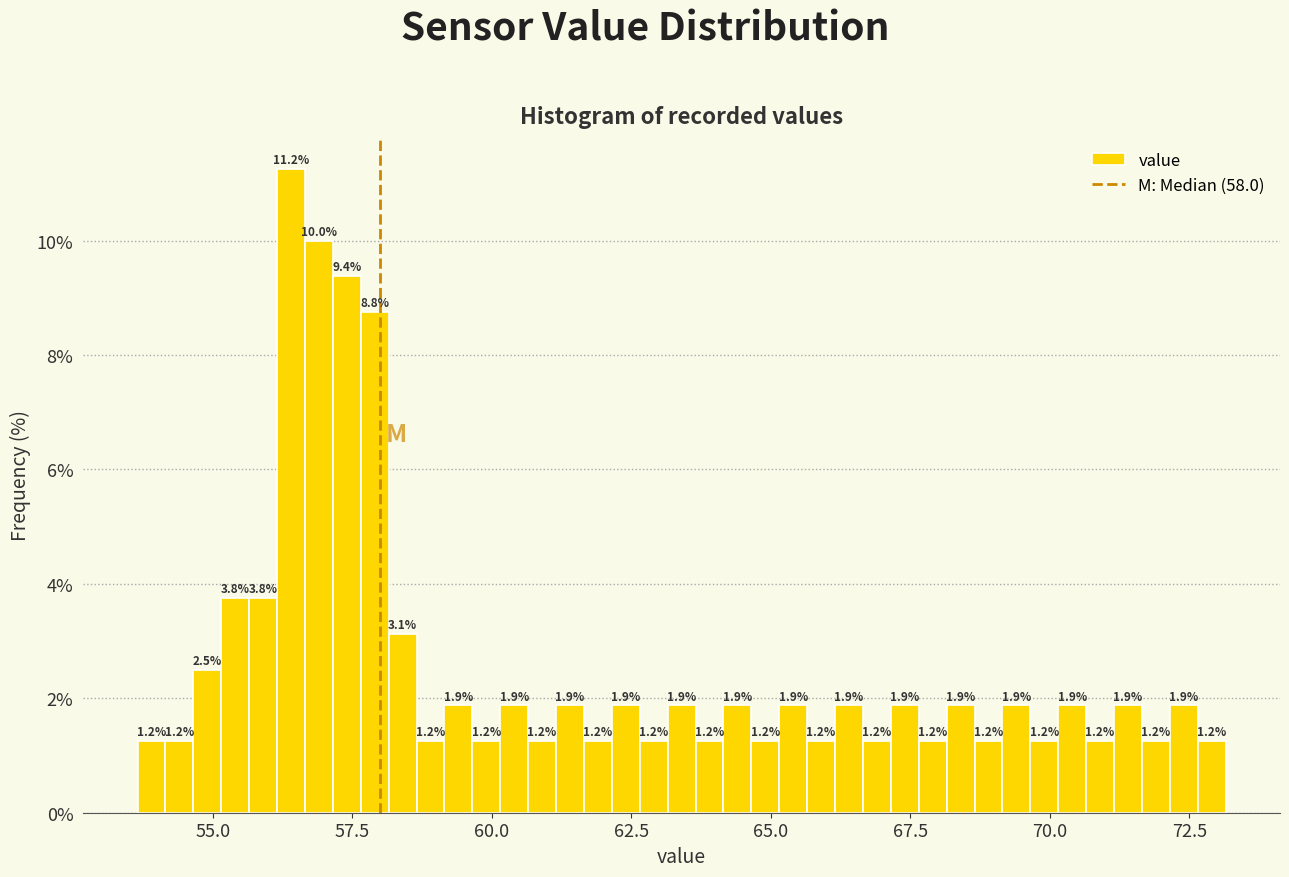

Around what value on the x-axis is the tallest bar? Give the approximate position of its centre, as read against the axis.

56.5